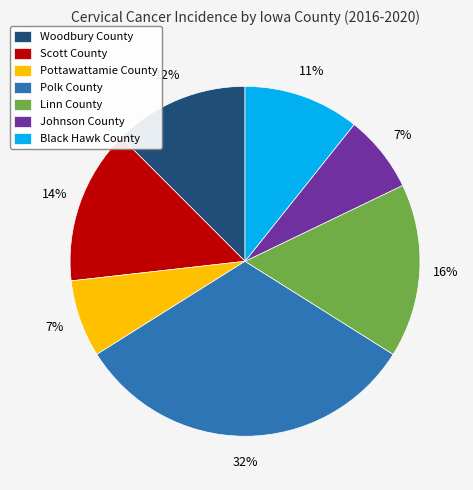

Between Scott County and Johnson County, which is larger?

Scott County